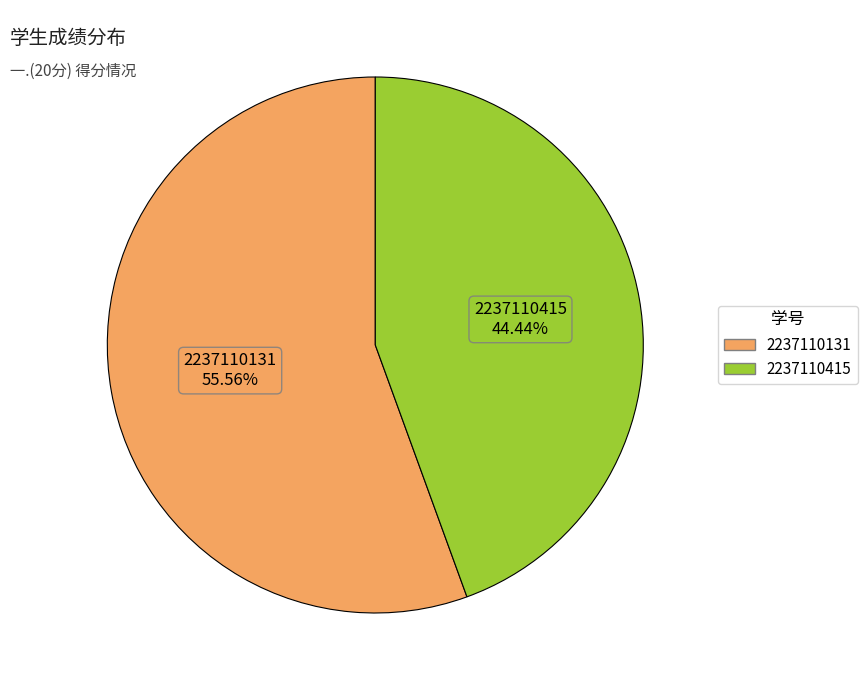

To the nearest percent, what portion does 2237110131 represent?

56%